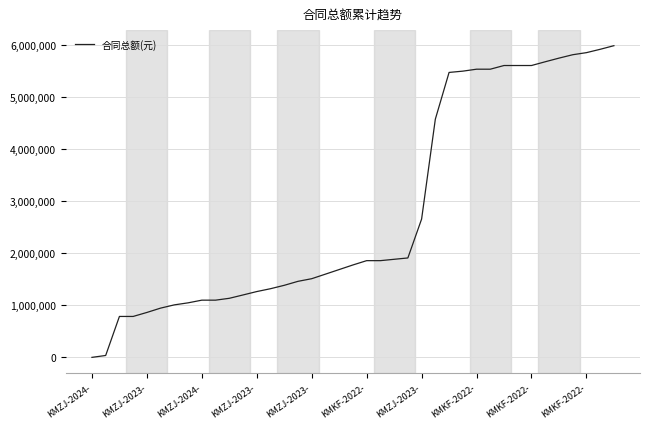

What is the maximum value shown in the chart?

5988410.2